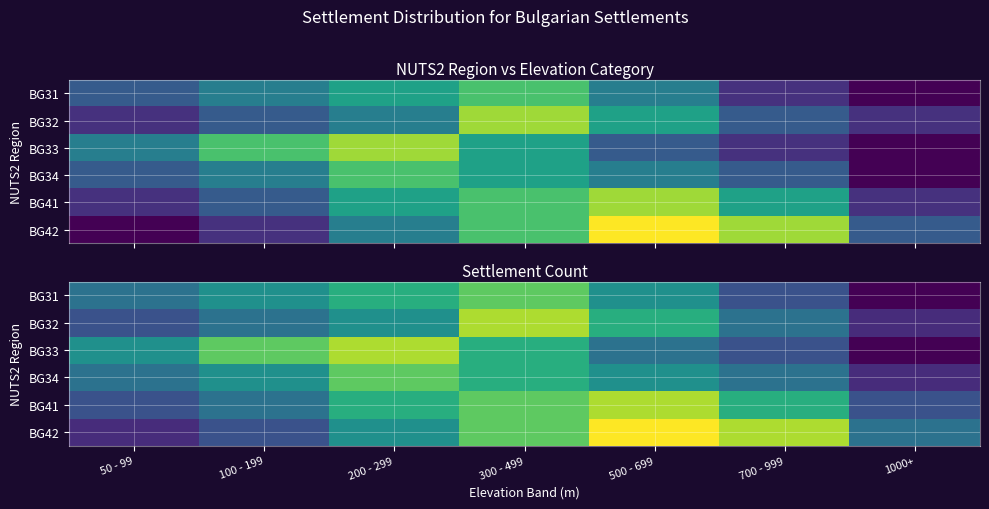

True or false: BG34 has a value of 2 at 700 - 999.

False